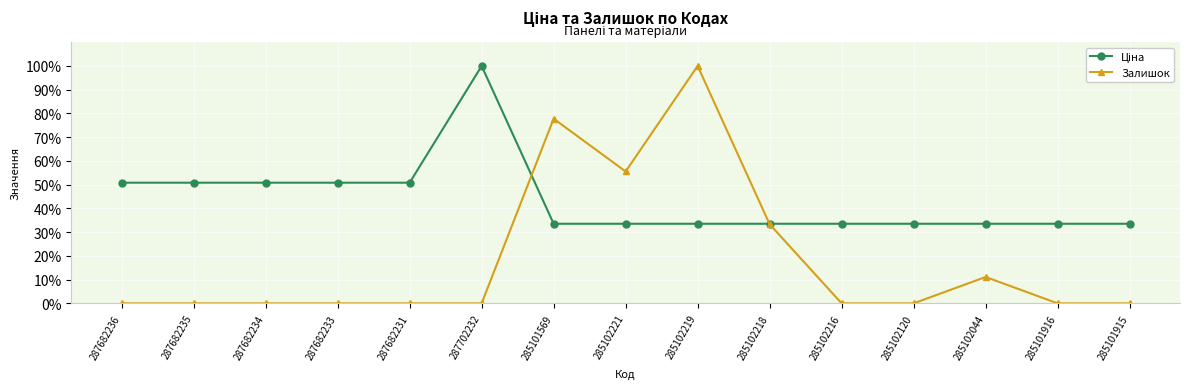

What is the spread (max minus min) of values at 287682234?

50.8